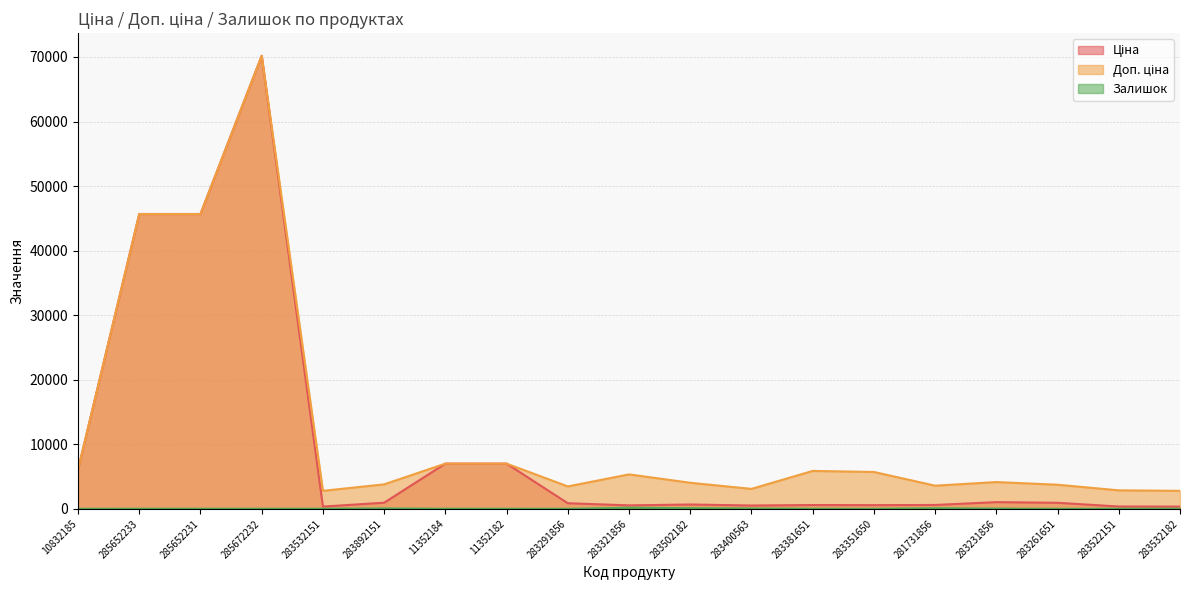

Which category has the lowest value in the Ціна series?

283532151